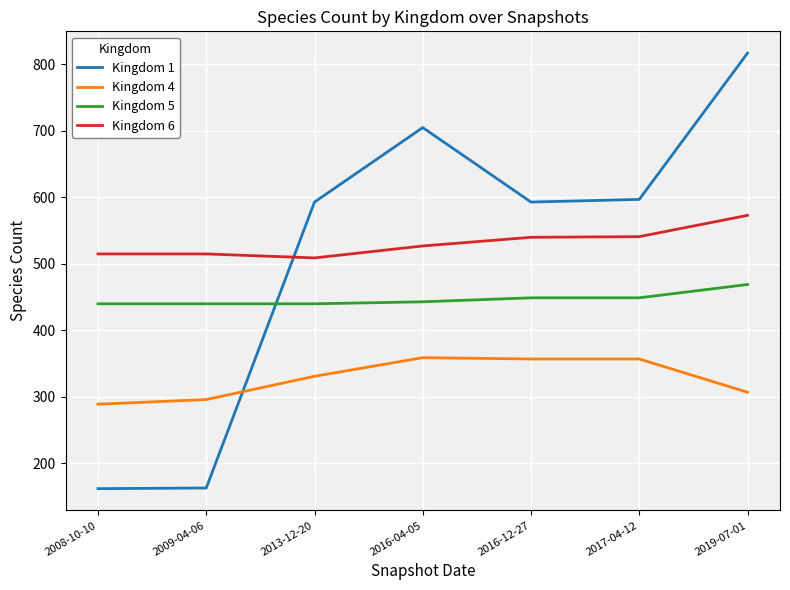

At which category is the sum across all series the highest?

2019-07-01